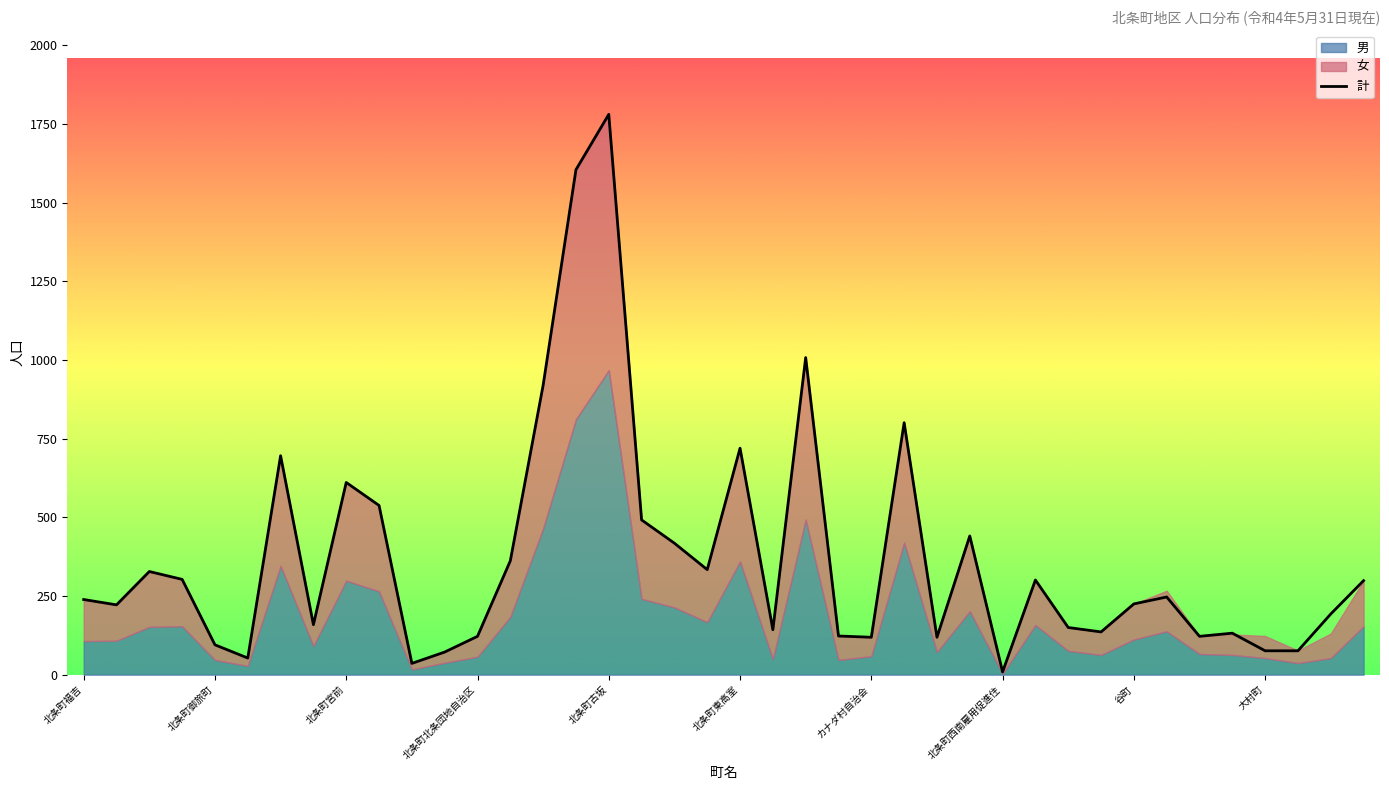

At which label does 計 reach its peak?

北条町古坂